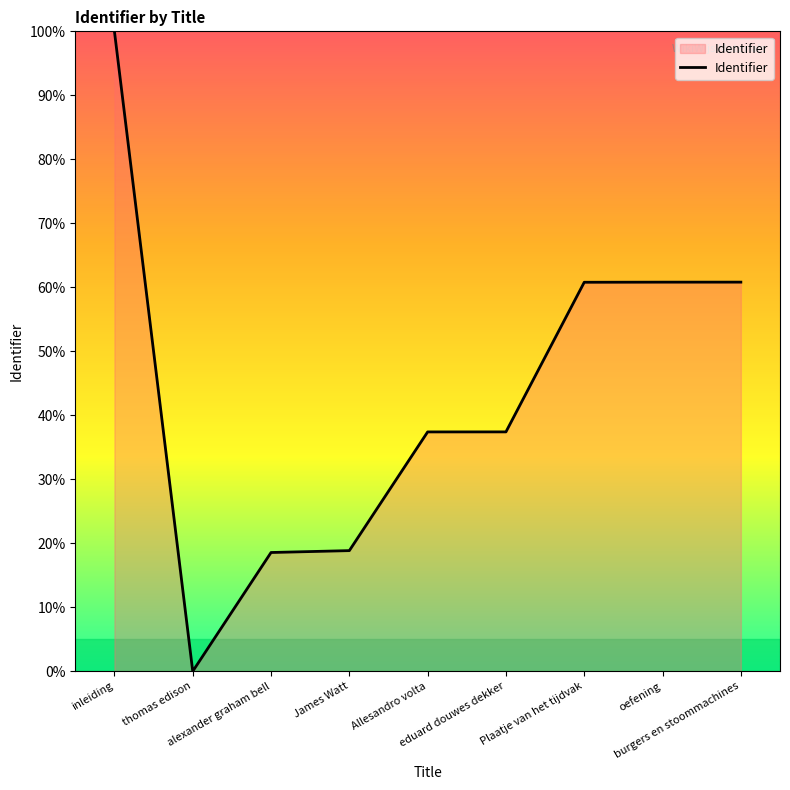

What position from the right is inleiding?

9